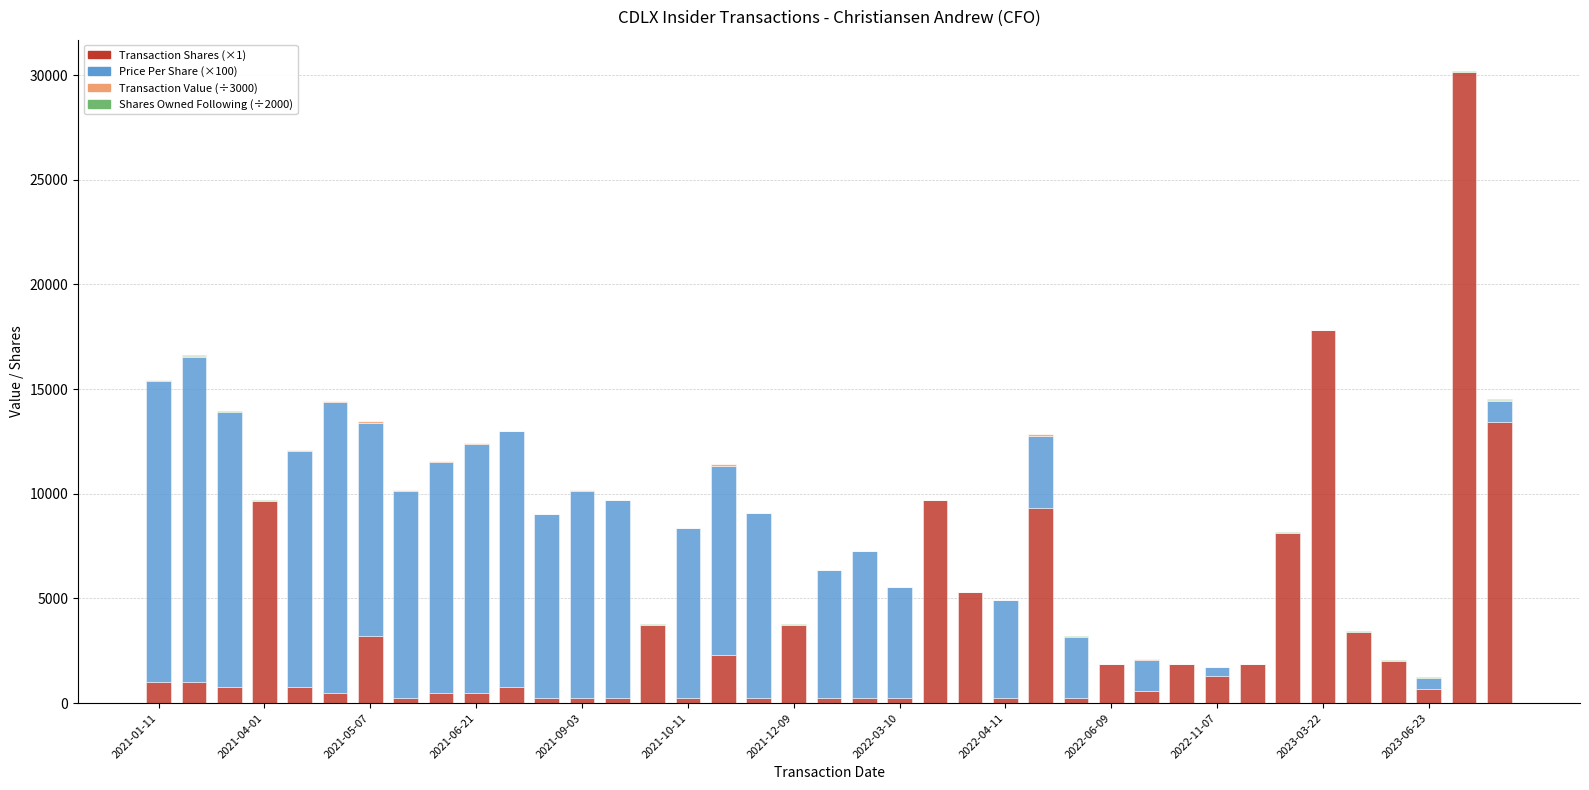

Count the number of categories in the chart.

39